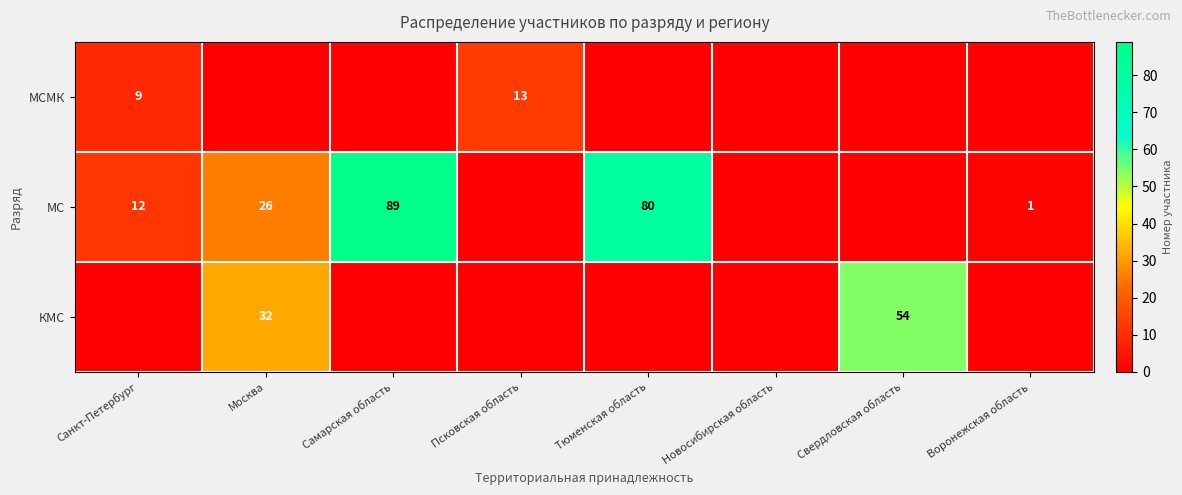

The МСМК series shows 2.6 at Санкт-Петербург. True or false?

False